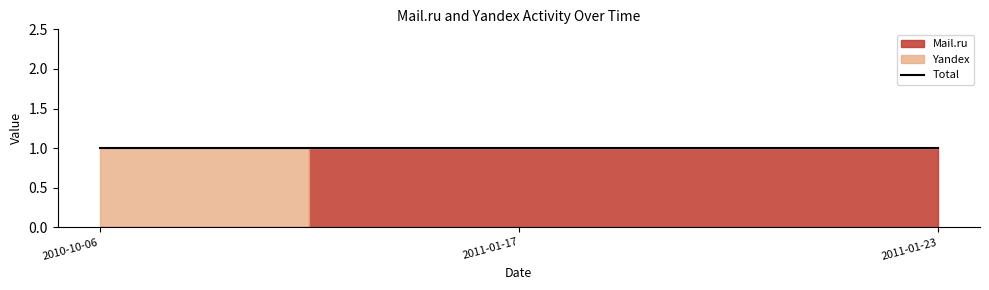

Which series has the largest total across all categories?

Mail.ru